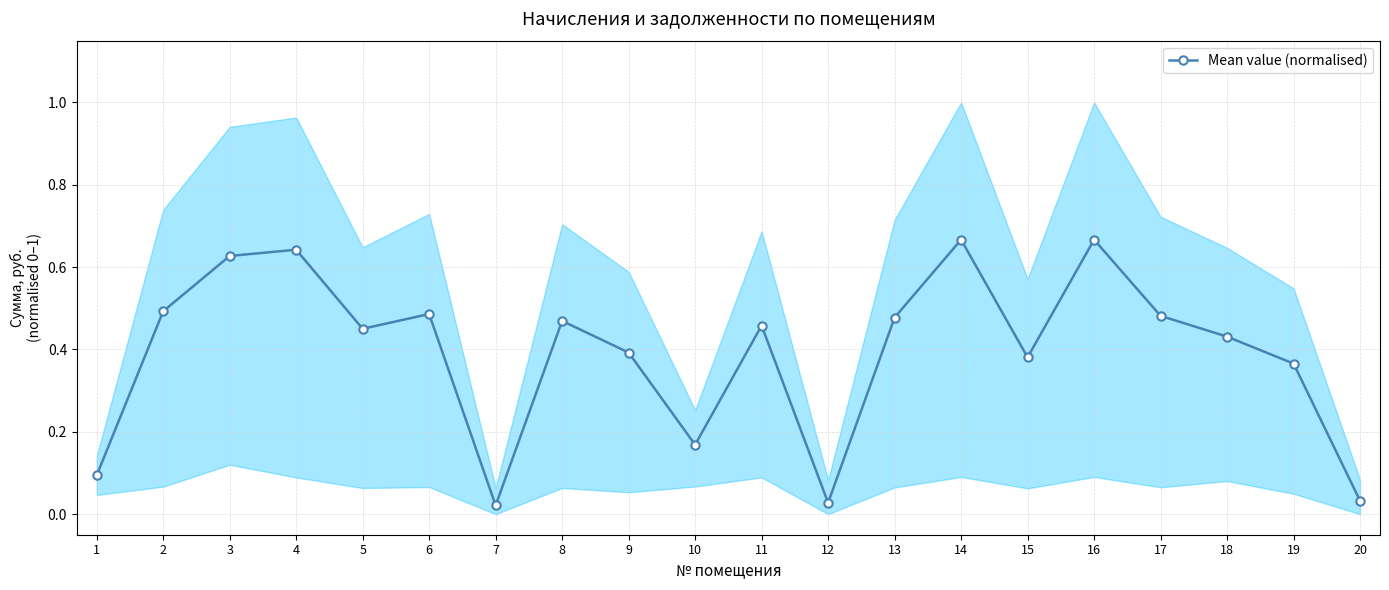

At which category does the data reach its first local peak?

4